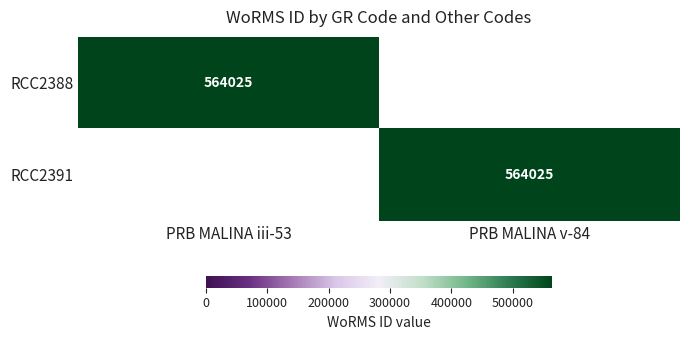

The value of RCC2388 at PRB MALINA iii-53 is 234354. True or false?

False